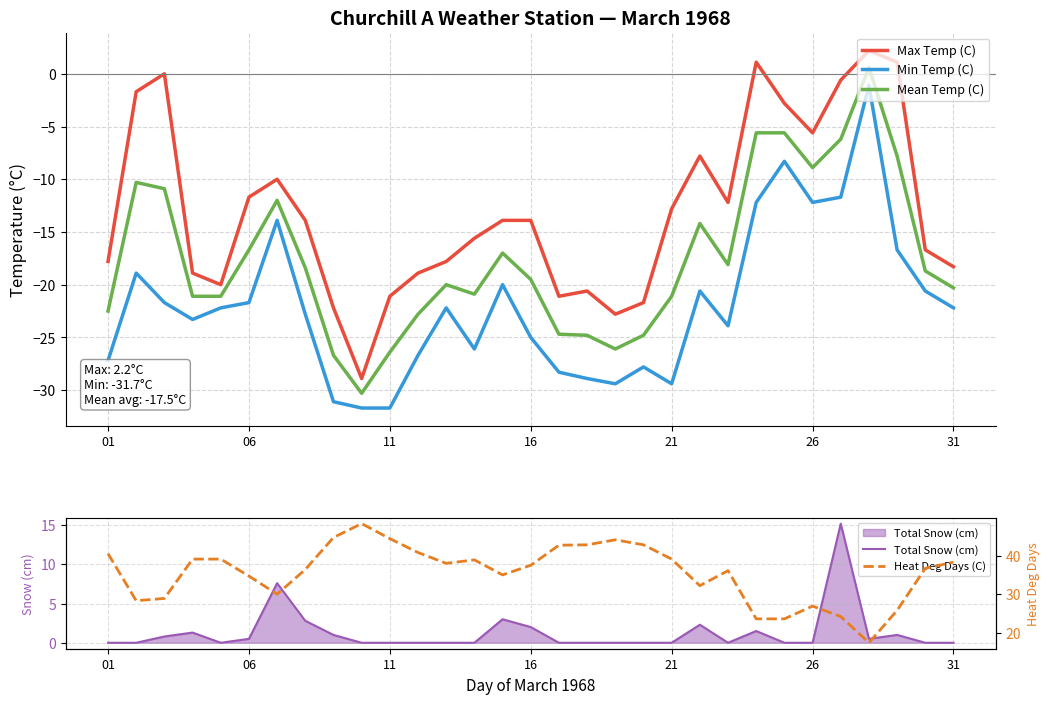

The Max Temp (C) series shows -11.7 at 06. True or false?

True